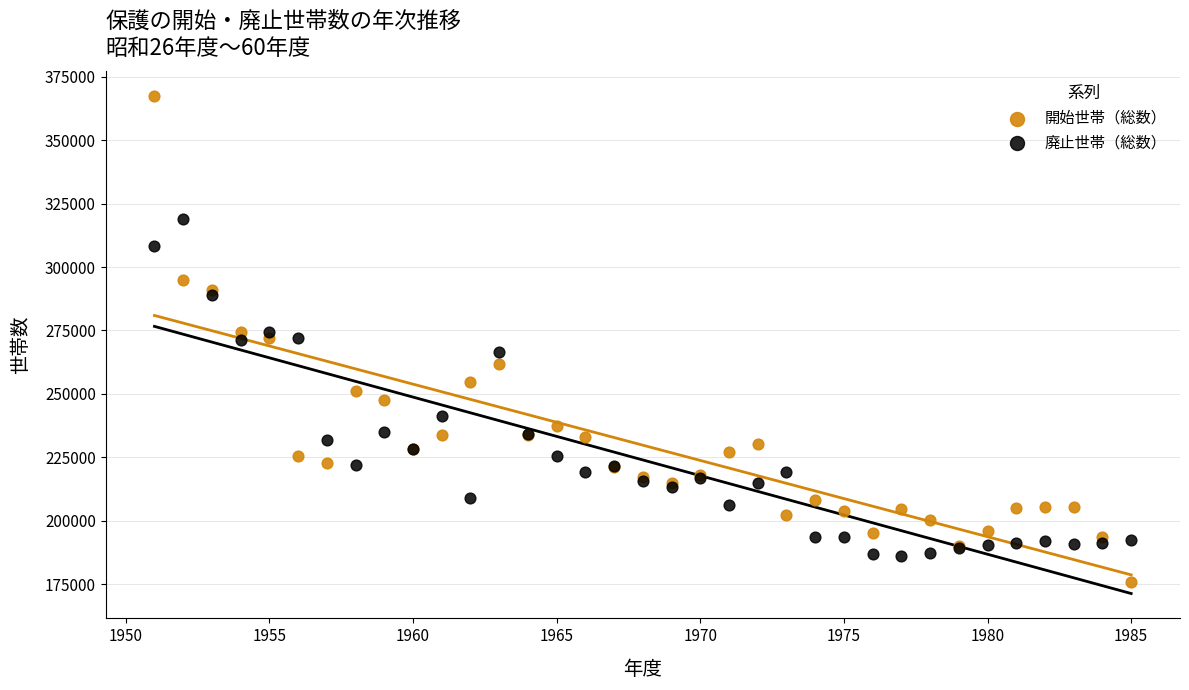

What are all the series names shown in the legend?

開始世帯（総数）, 廃止世帯（総数）